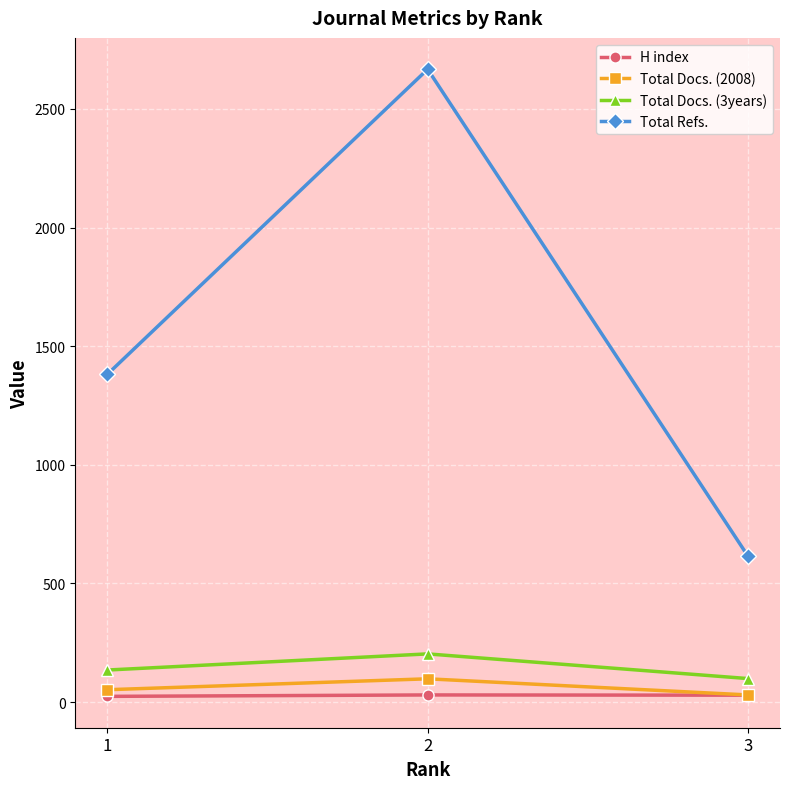

Rank the series by their maximum value, from highest to lowest.

Total Refs., Total Docs. (3years), Total Docs. (2008), H index